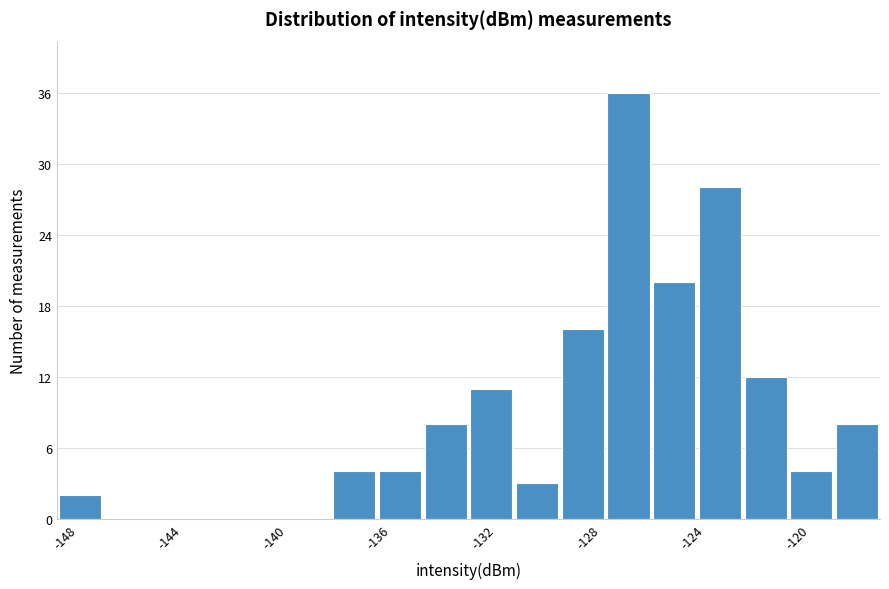

Read against the x-axis, roughly where is the centre of the tallest bar?

-127.0